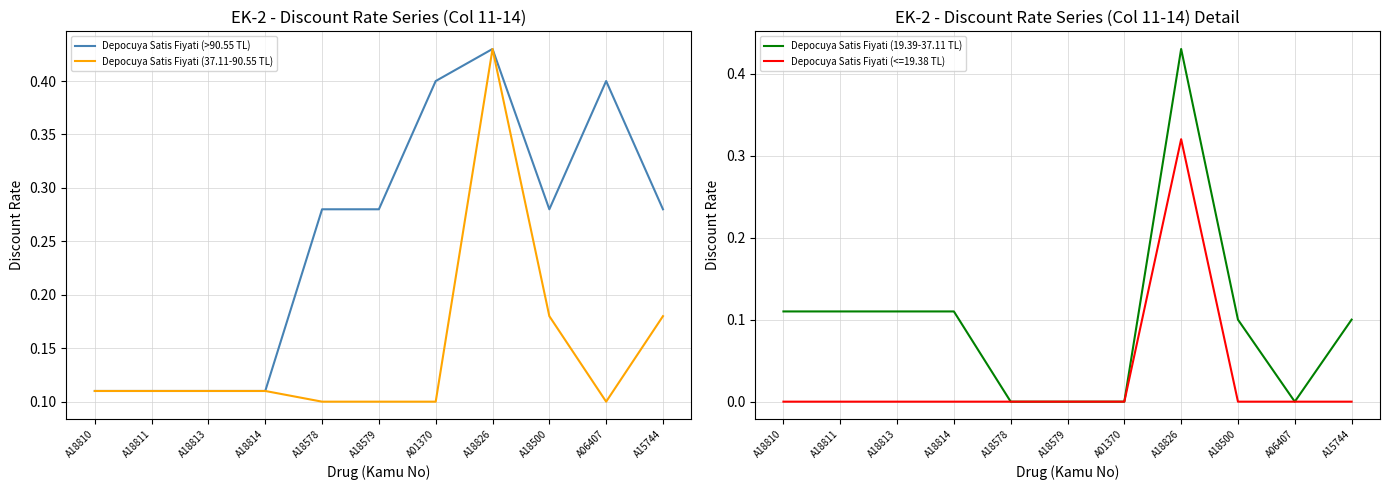

List the series in order of their peak value, highest first.

Depocuya Satis Fiyati (>90.55 TL), Depocuya Satis Fiyati (37.11-90.55 TL), Depocuya Satis Fiyati (19.39-37.11 TL)